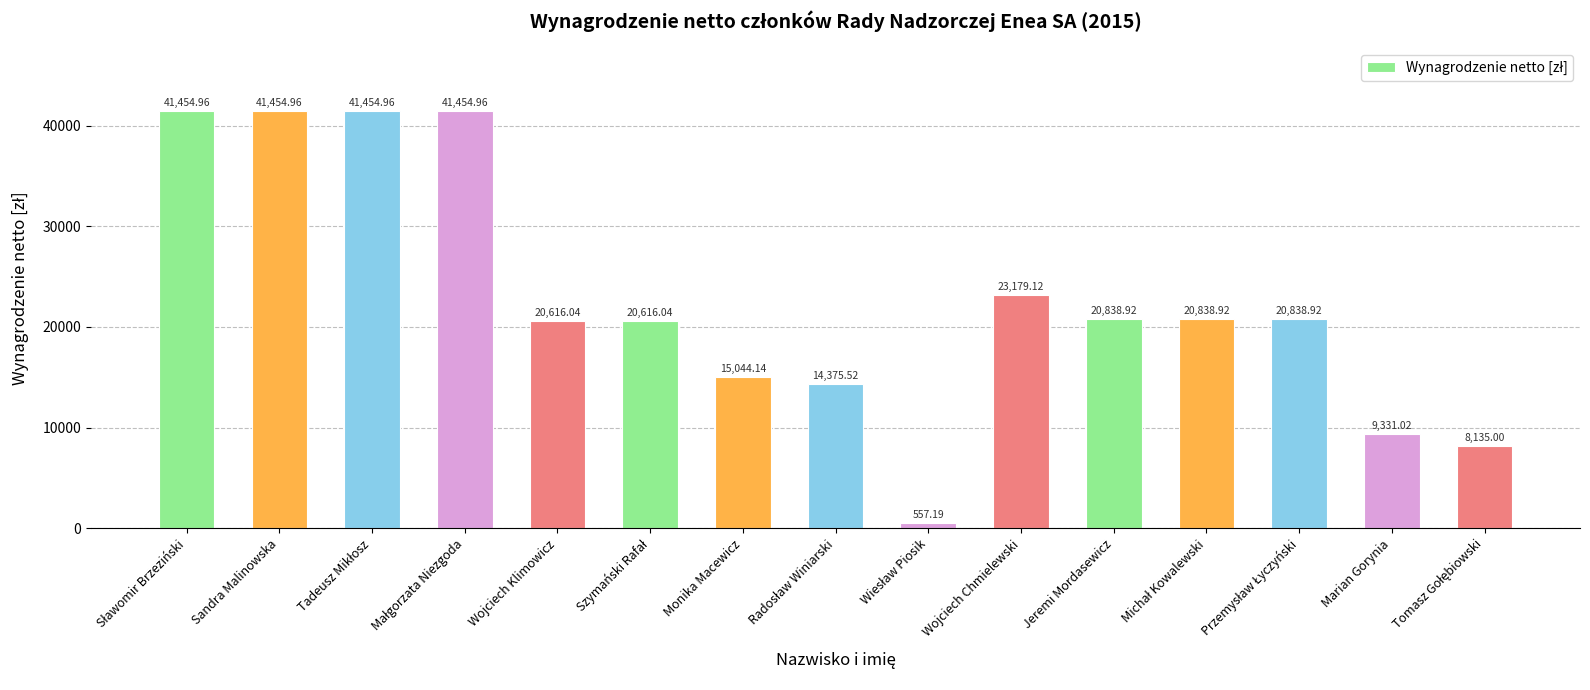

How many values are below 20838?

7